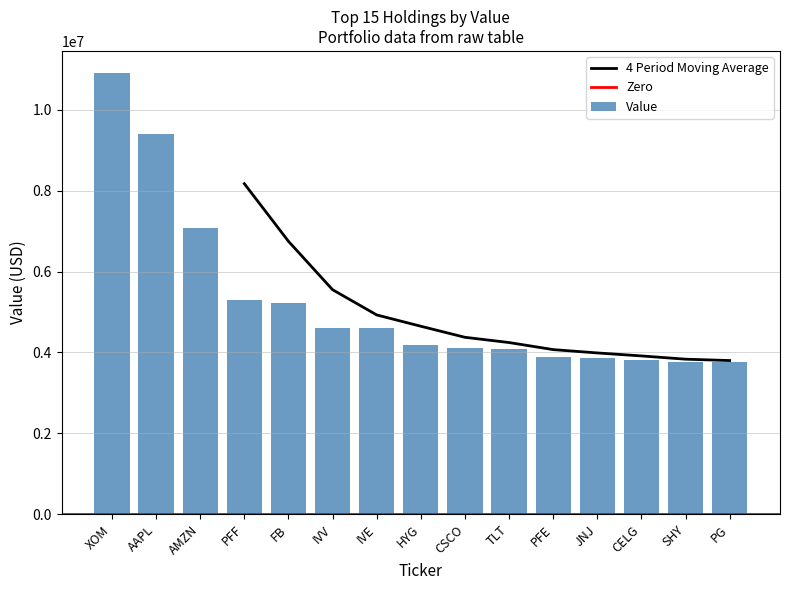

The chart shows a value of 8035266 at IVV. True or false?

False